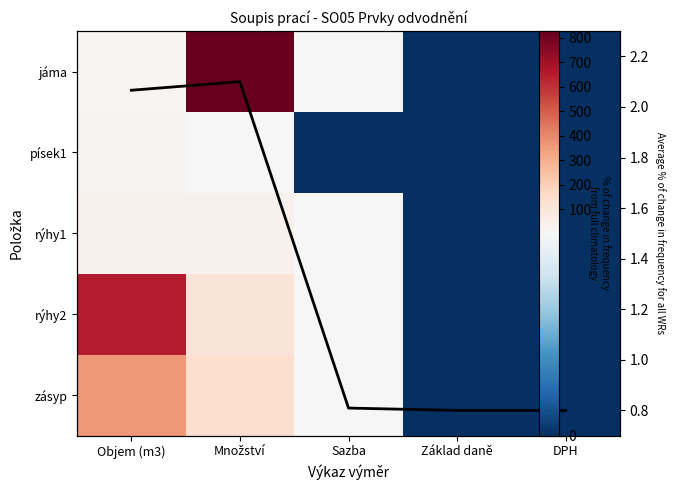

How many positive values does the písek1 series have?

2